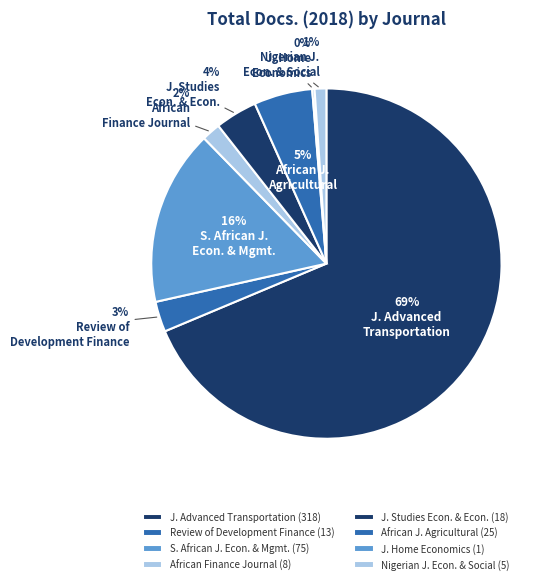

Rank the categories by value from highest to lowest.

Journal of Advanced Transportation, South African Journal of Economic and Management Sciences, African Journal of Agricultural and Resource Economics, Journal for Studies in Economics and Econometrics, Review of Development Finance, African Finance Journal, Nigerian Journal of Economic and Social Studies, Journal of Home Economics Research